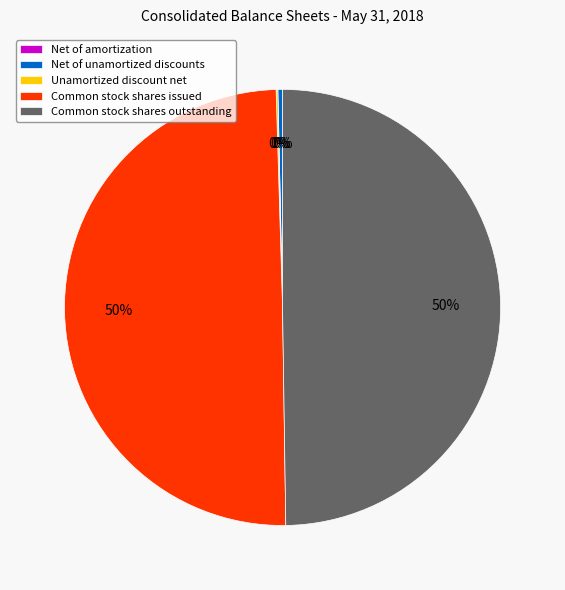

Combined, do Common stock shares issued and Common stock shares outstanding account for over 50%?

Yes